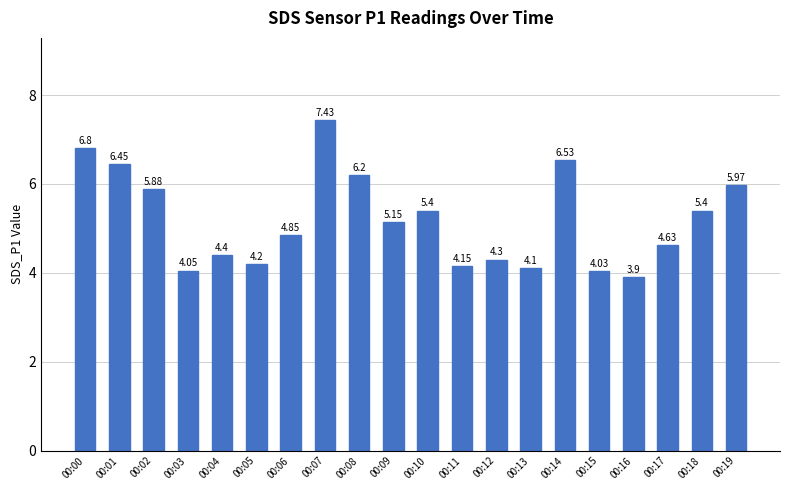

Between 00:16 and 00:15, which is larger?

00:15